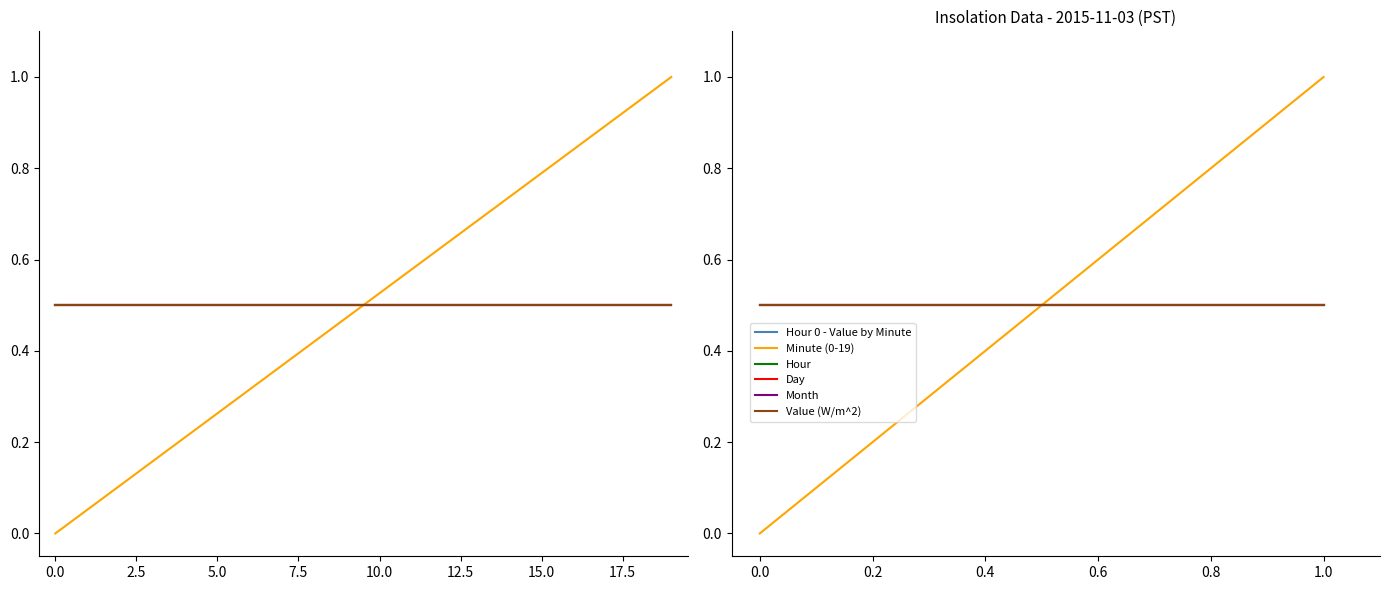

Does the chart have visible grid lines?

No